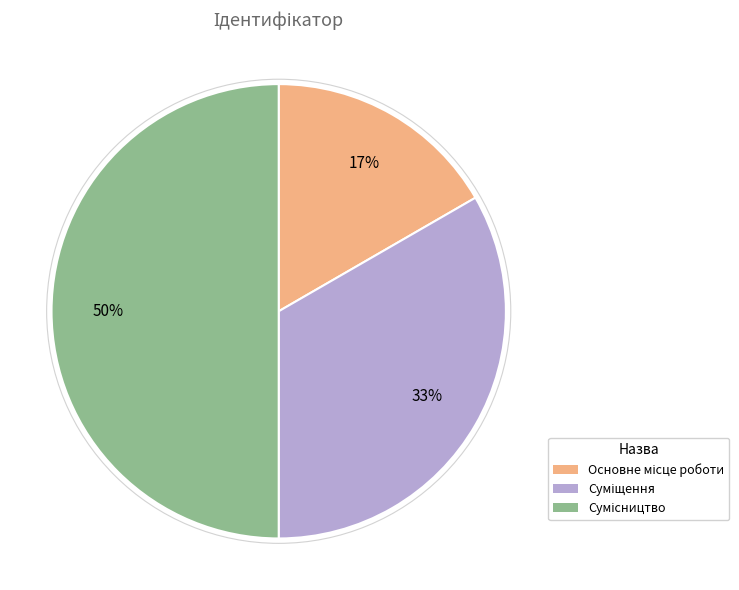

To the nearest percent, what is the difference between the largest and smallest slice percentages?

33%